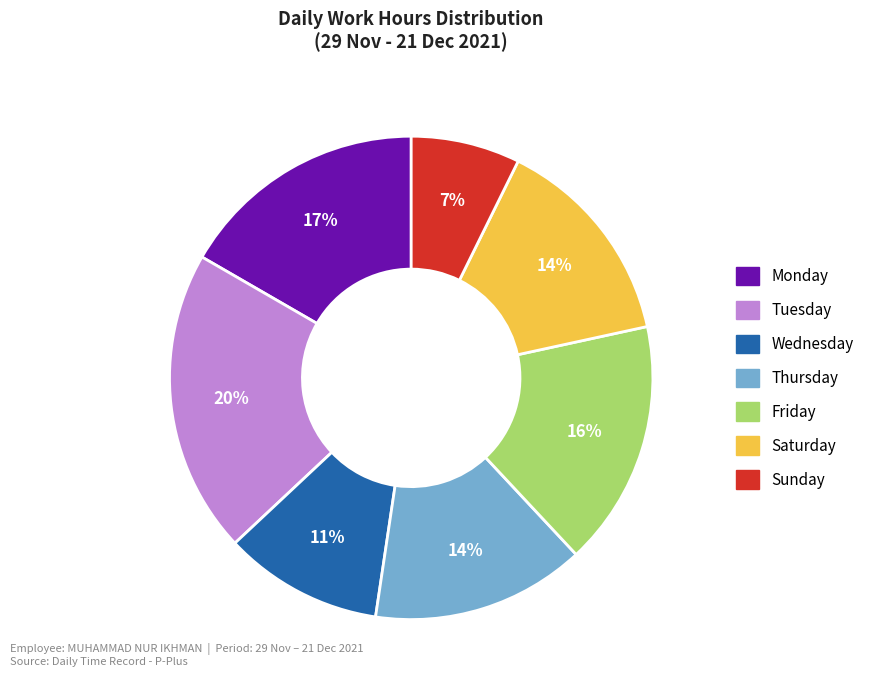

To the nearest percent, what is the average slice percentage?

14%